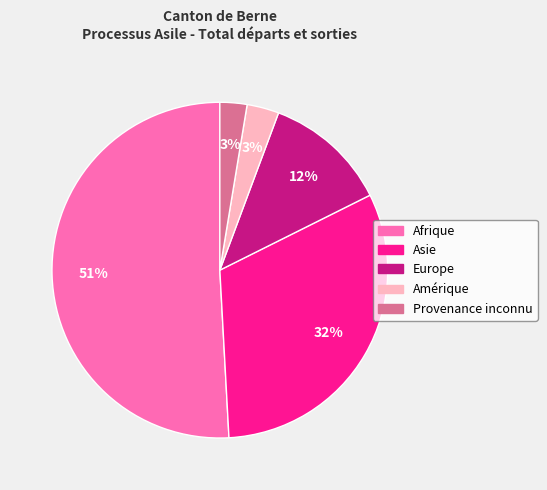

To the nearest percent, what is the difference between the largest and smallest slice percentages?

48%